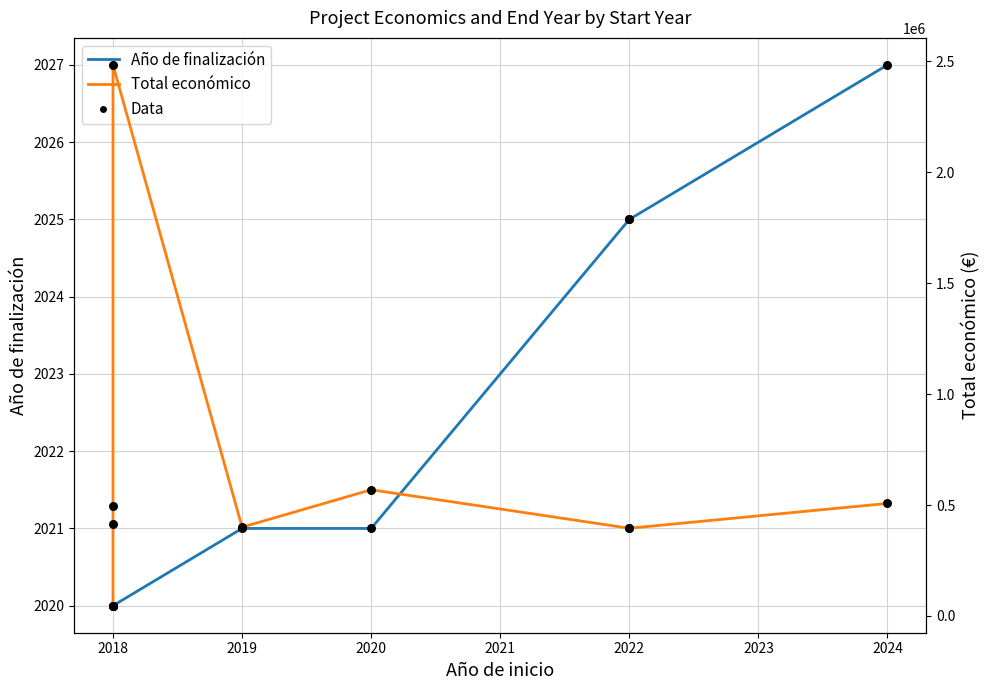

Which series has the largest total across all categories?

Total económico